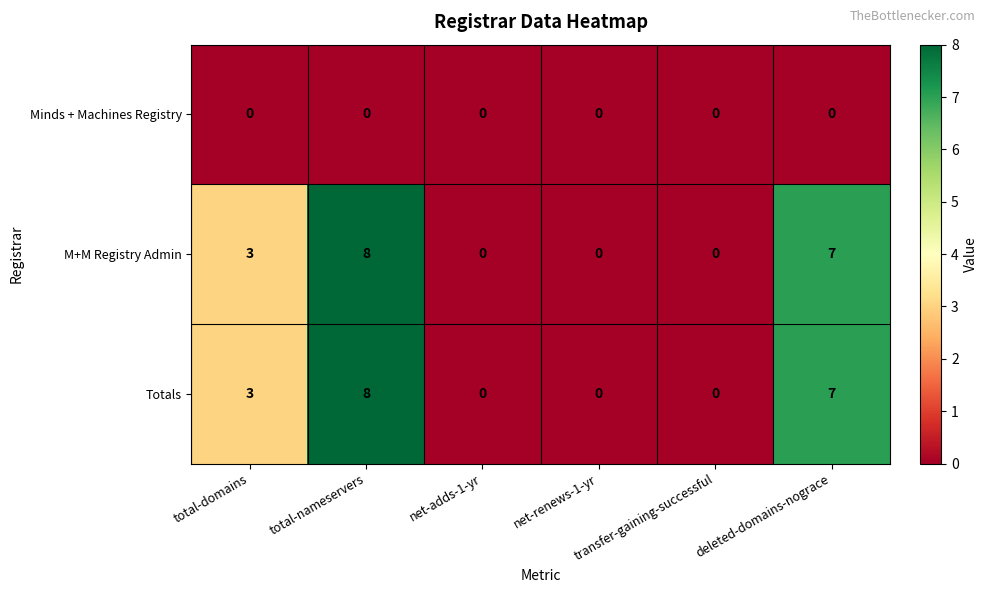

What is the maximum value shown in the chart?

8